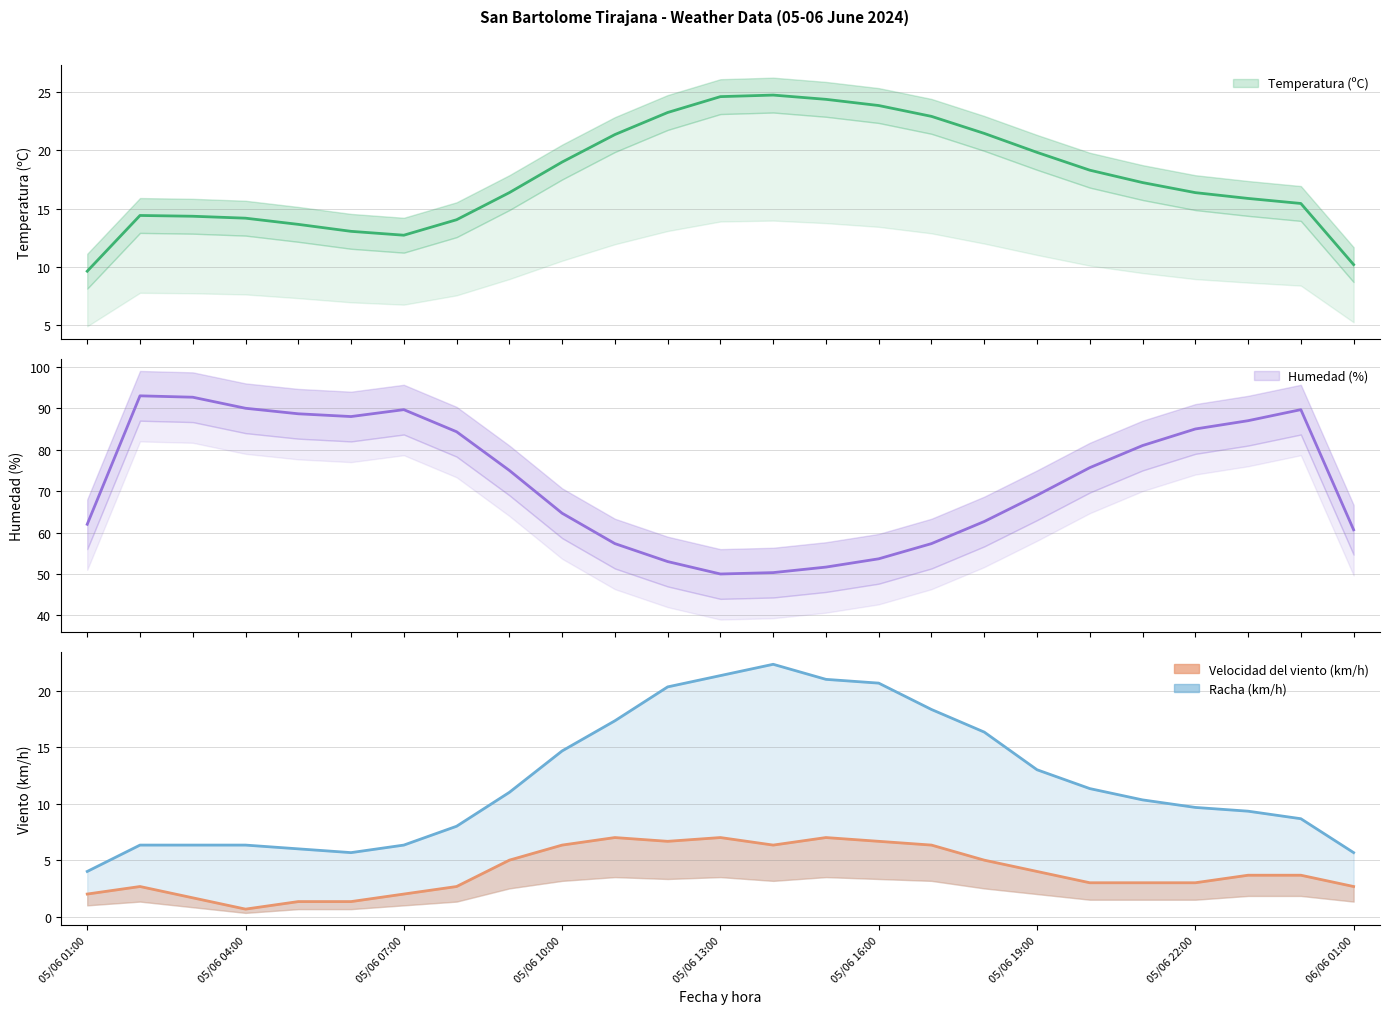

True or false: Temperatura (ºC) has a value of 25.4 at 05/06 01:00.

False